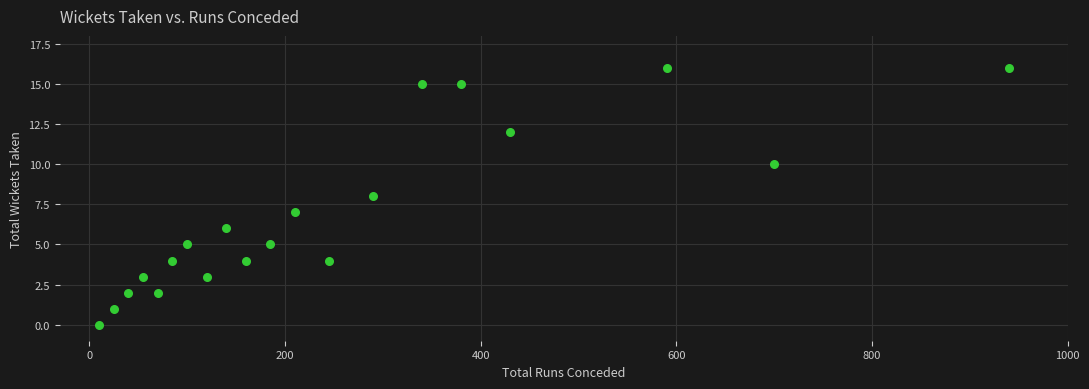

What is the range of Y values (max minus min)?

16